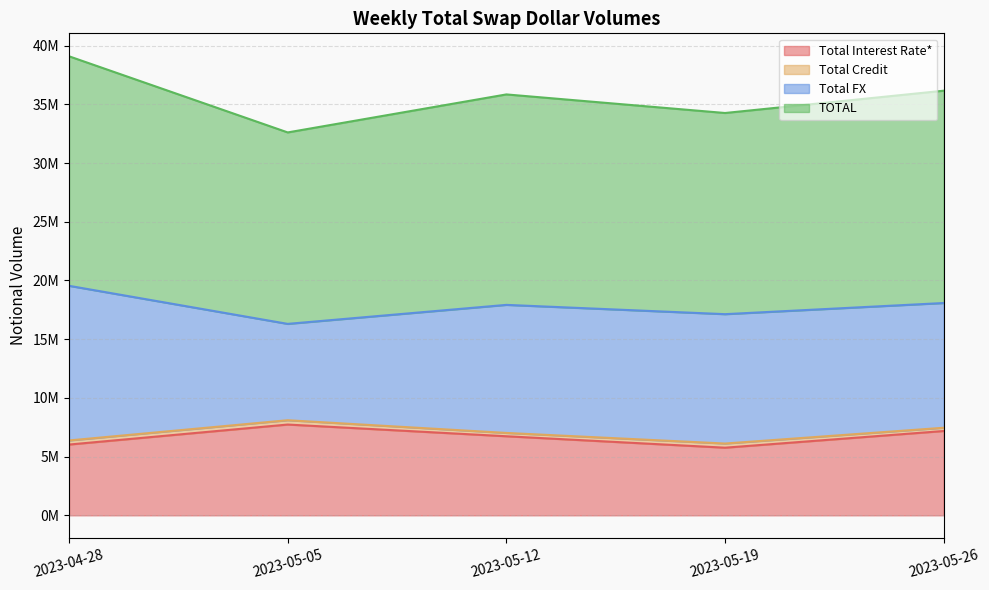

What is the sum of the Total Interest Rate* values at 2023-05-05 and 2023-05-19?

13491514